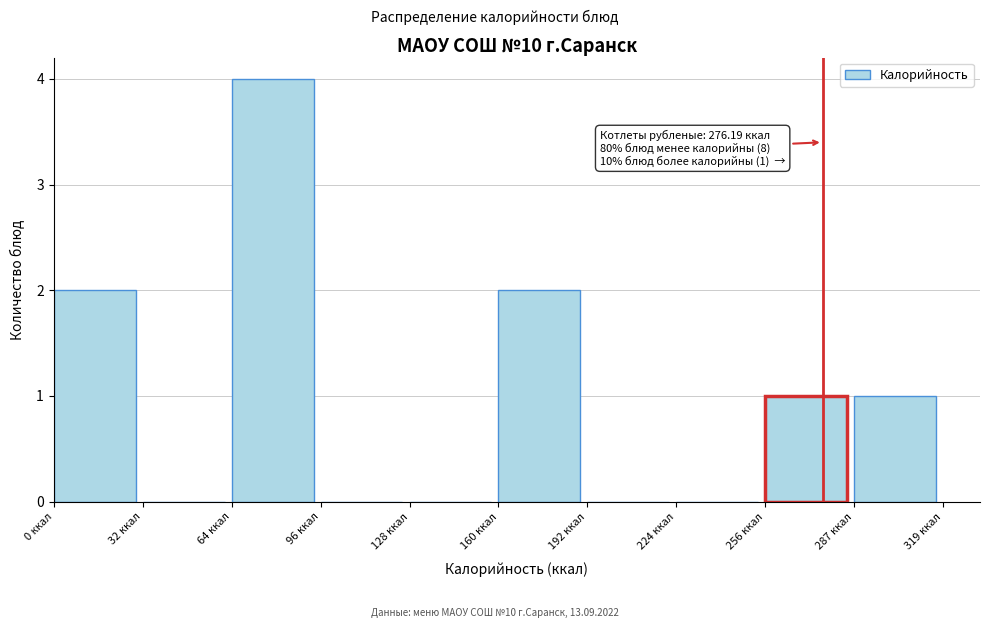

Over which range of the x-axis is the bar tallest?

65 to 95